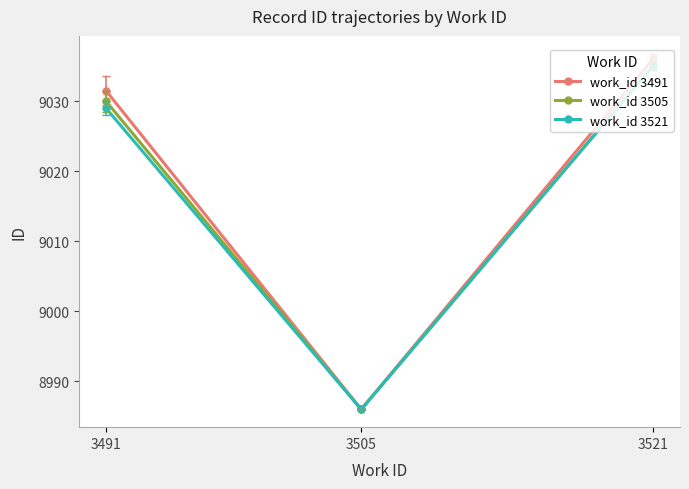

At which label does work_id 3491 first exceed 9031?

3491